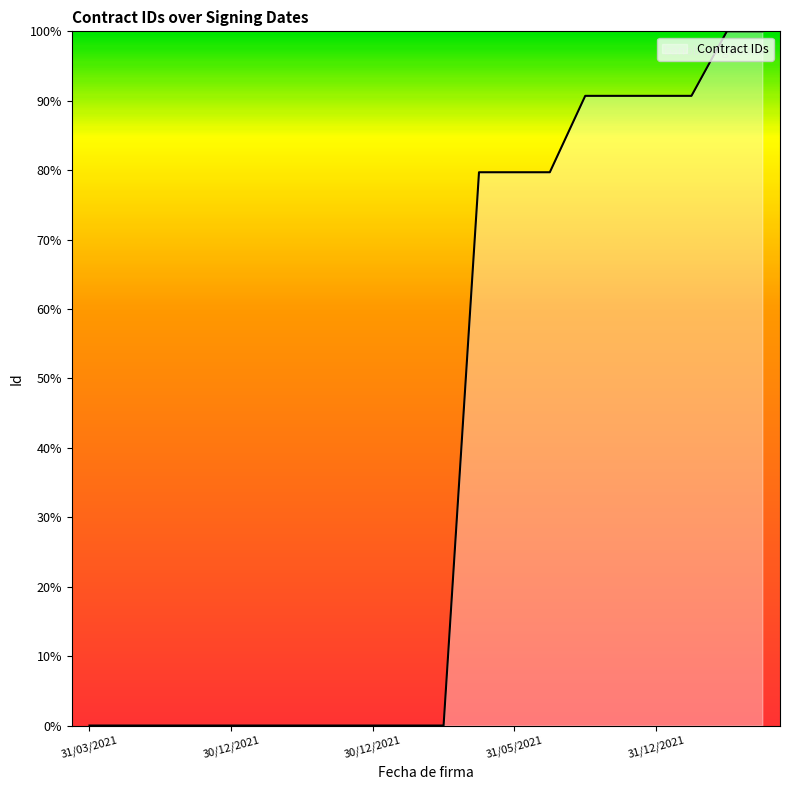

What is the difference between the maximum and minimum values?

100.0